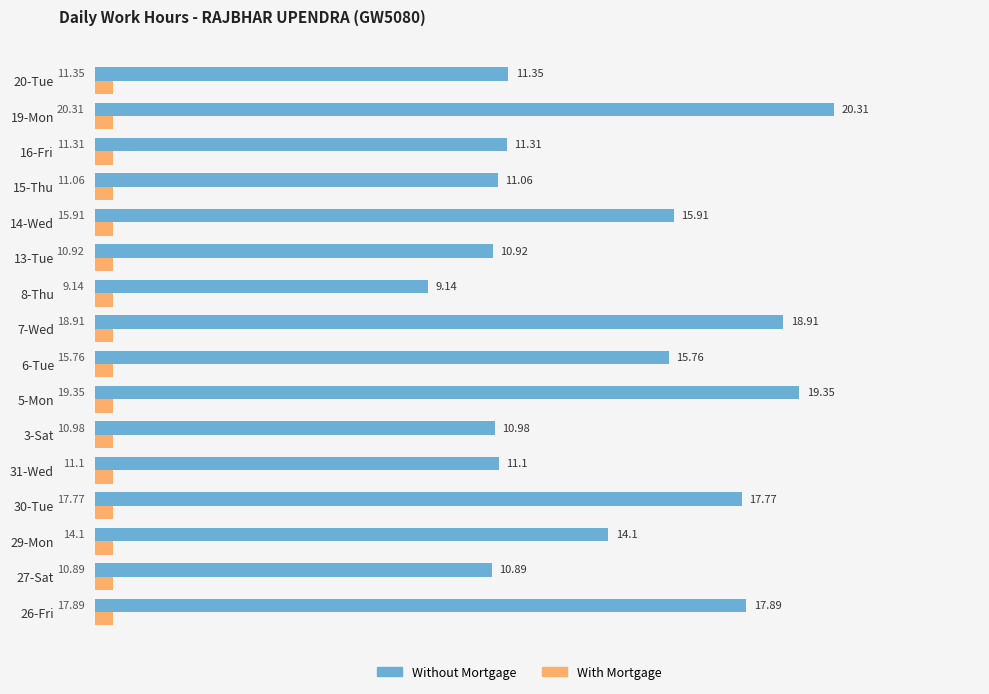

Which series has the largest range (max minus min)?

Without Mortgage